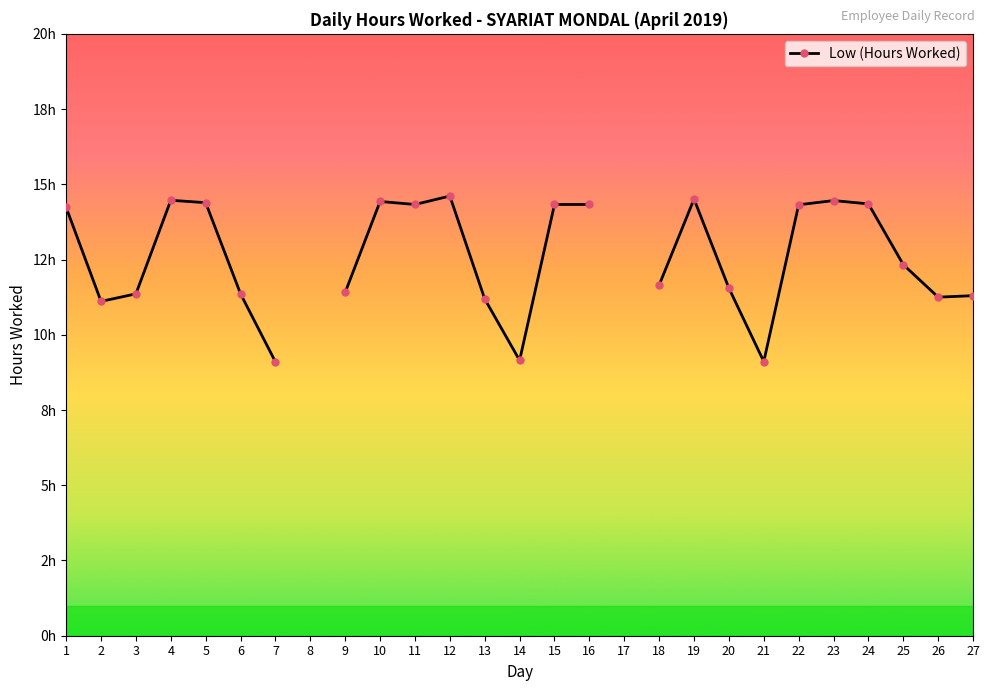

The chart shows a value of 18.5 at 26. True or false?

False